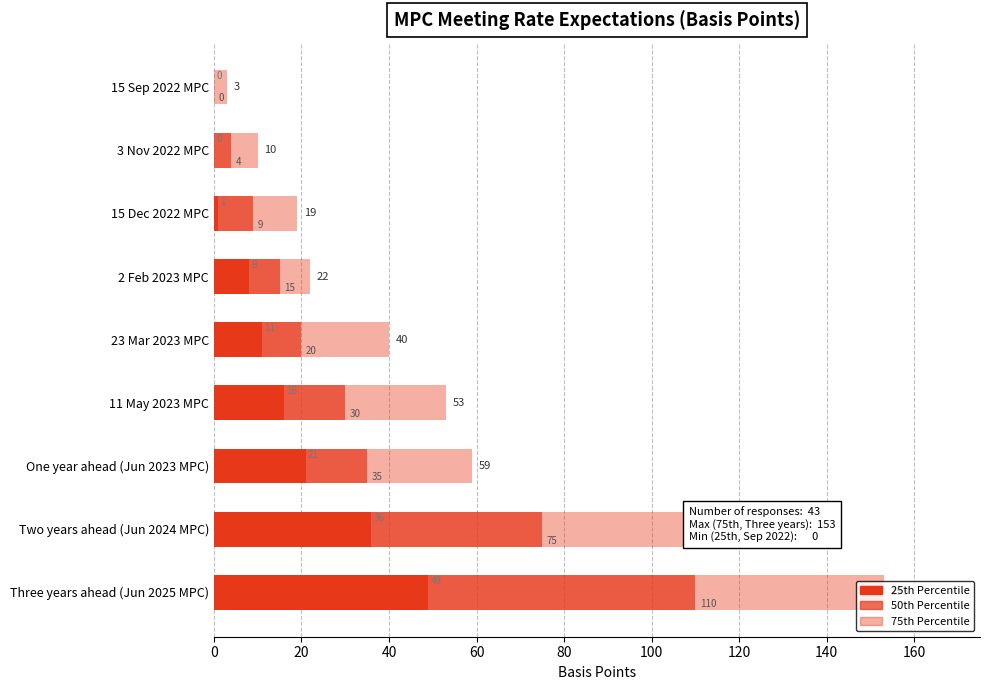

Is it true that 25th Percentile equals 0 at 15 Sep 2022 MPC?

True